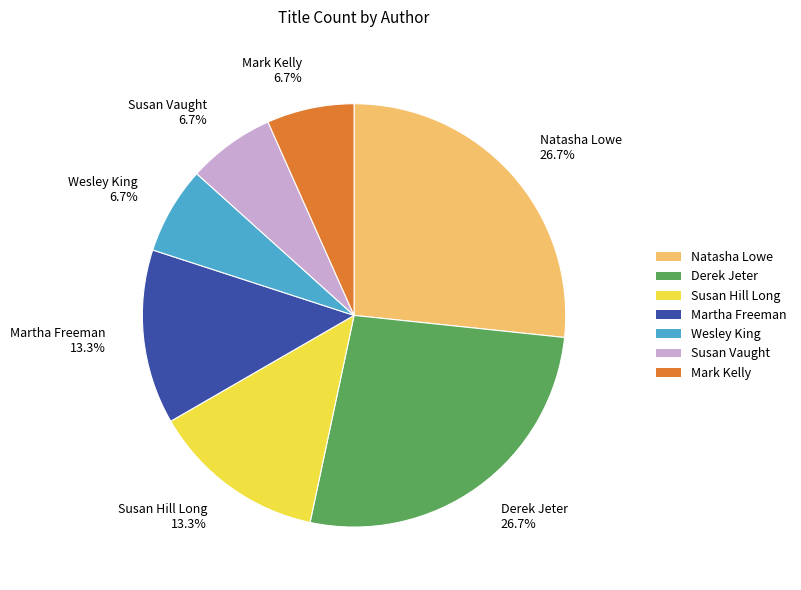

Is Susan Vaught the majority of the pie?

No